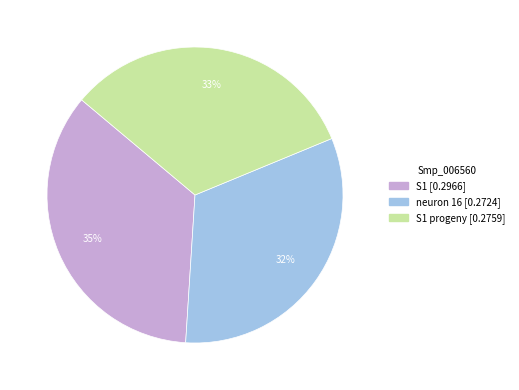

How many segments does this pie chart have?

3